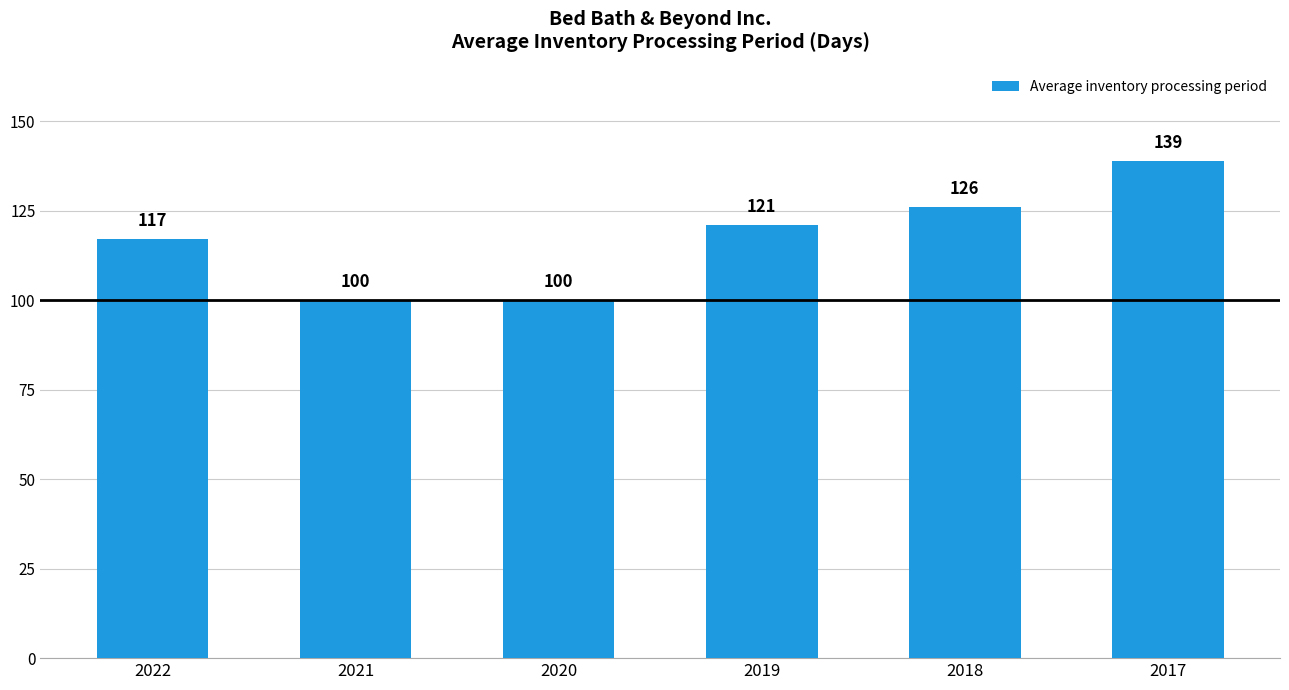

What is the value of the 2nd bar from the left?

100